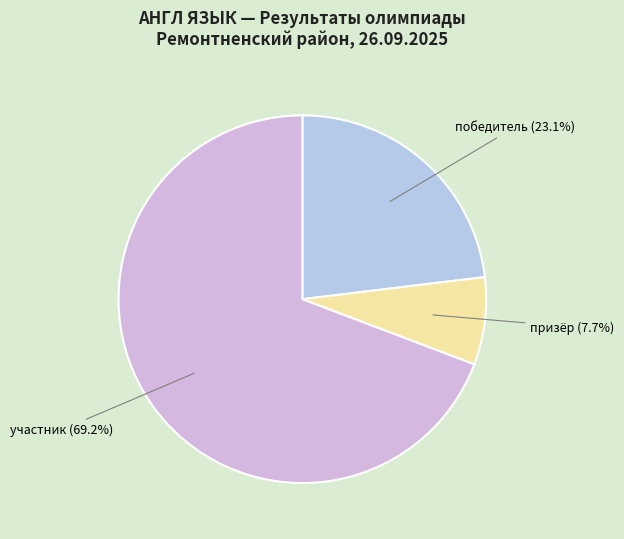

To the nearest percent, what is the combined percentage of призёр and победитель?

31%